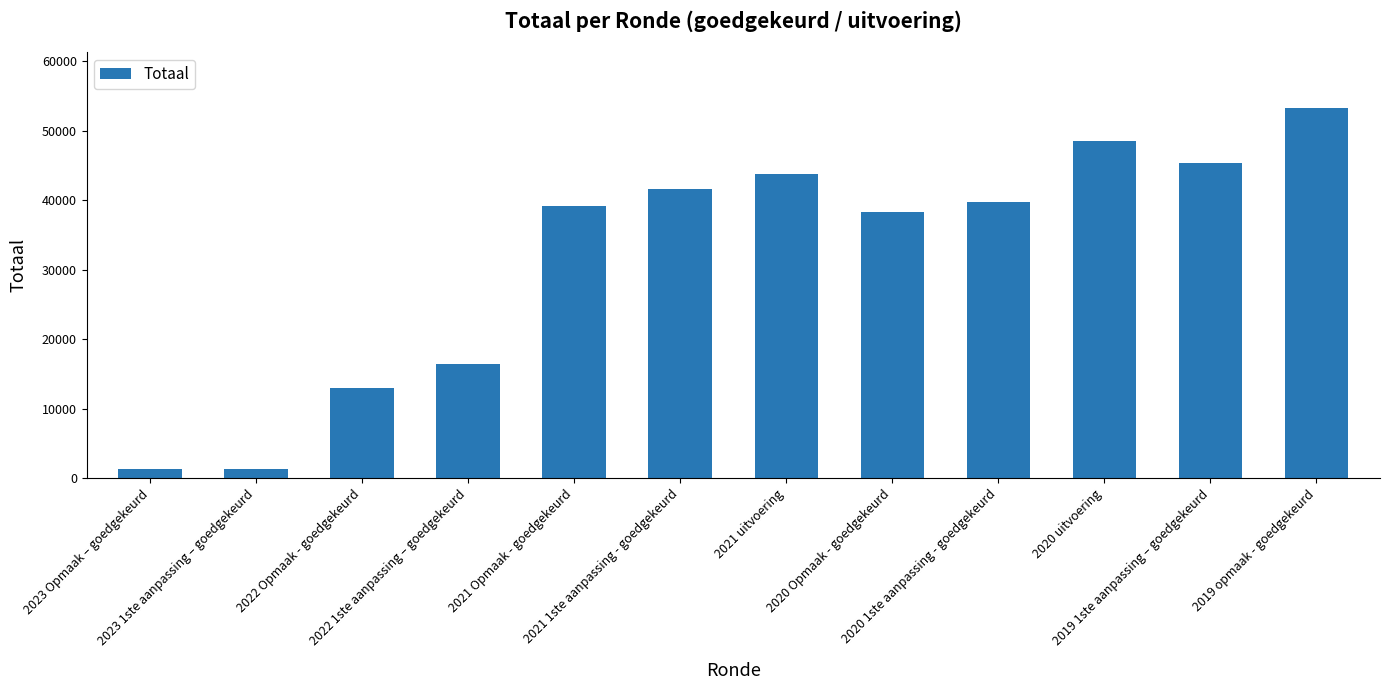

Does the chart contain stacked bars?

No